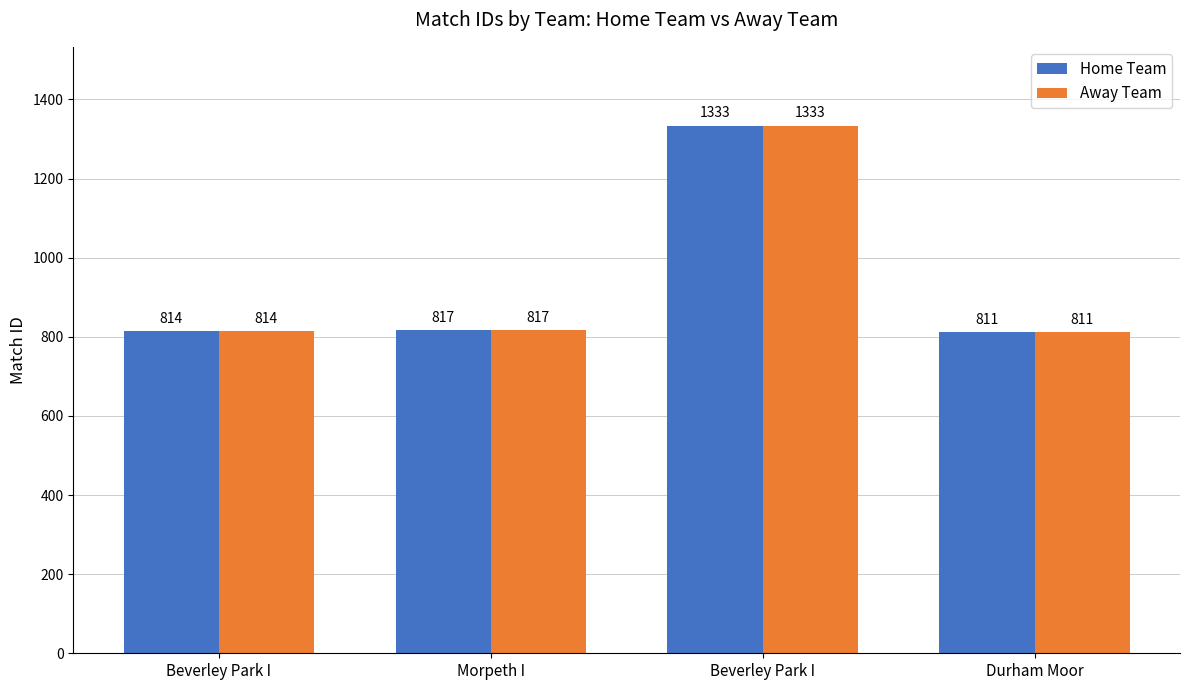

Count the number of categories in the chart.

4